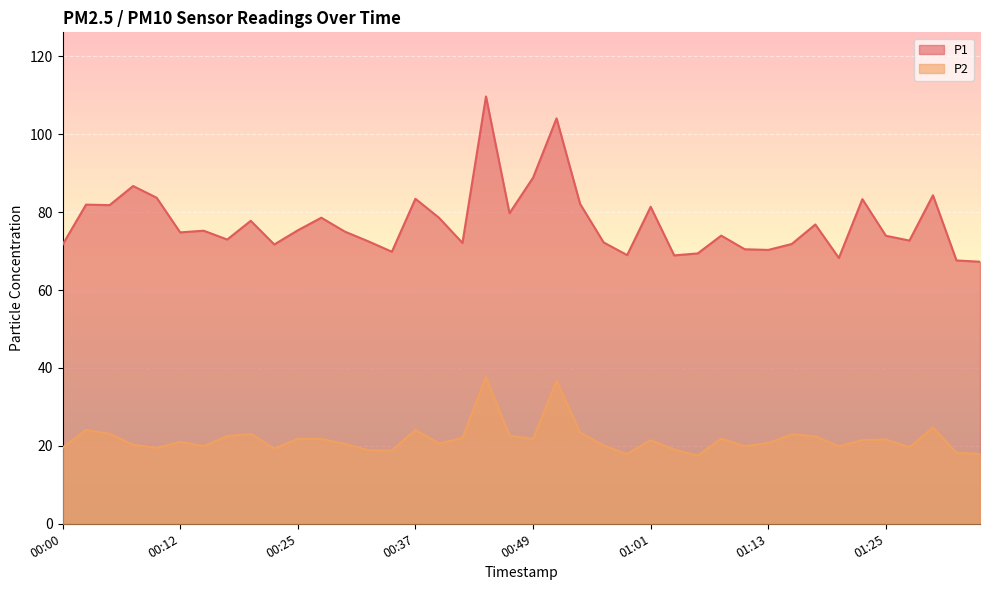

The value of P1 at 01:28 is 72.7. True or false?

True